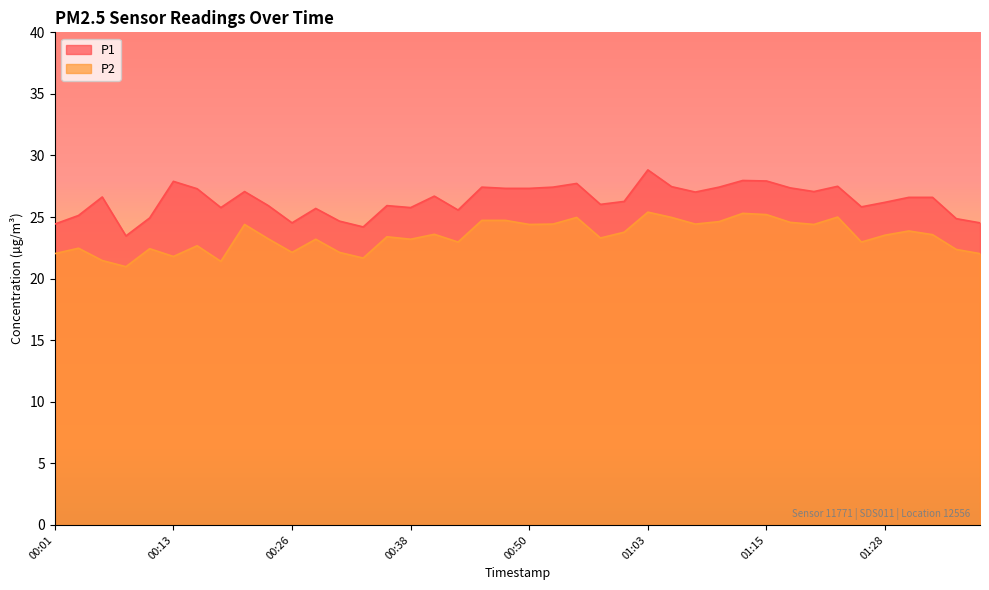

How many interior local valleys does the P2 series have?

12